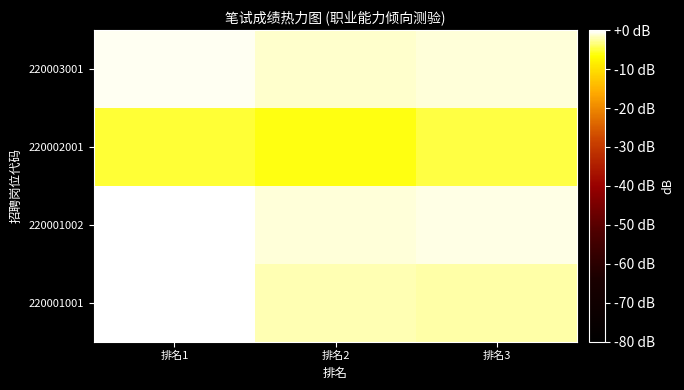

Between 排名1 and 排名2, which is larger?

排名1